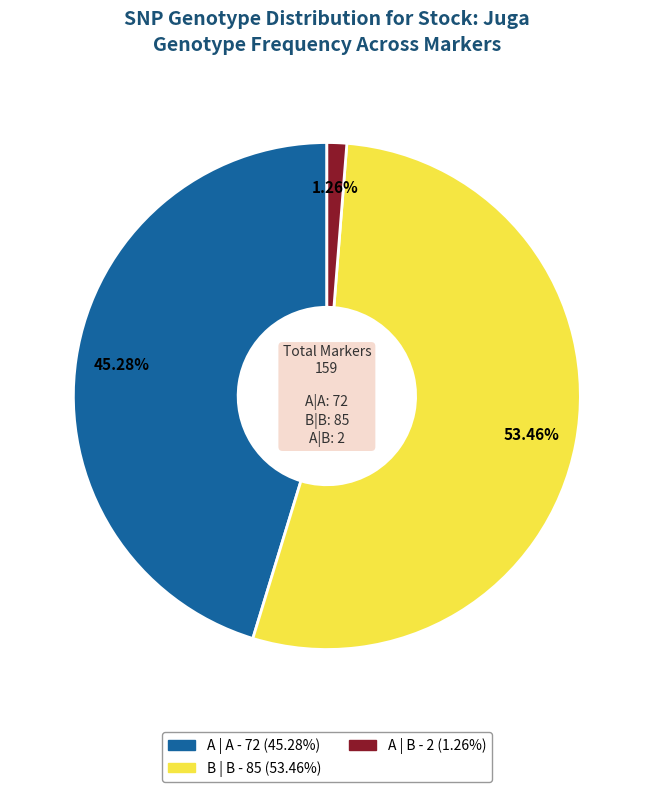

Which slice is the smallest?

A | B